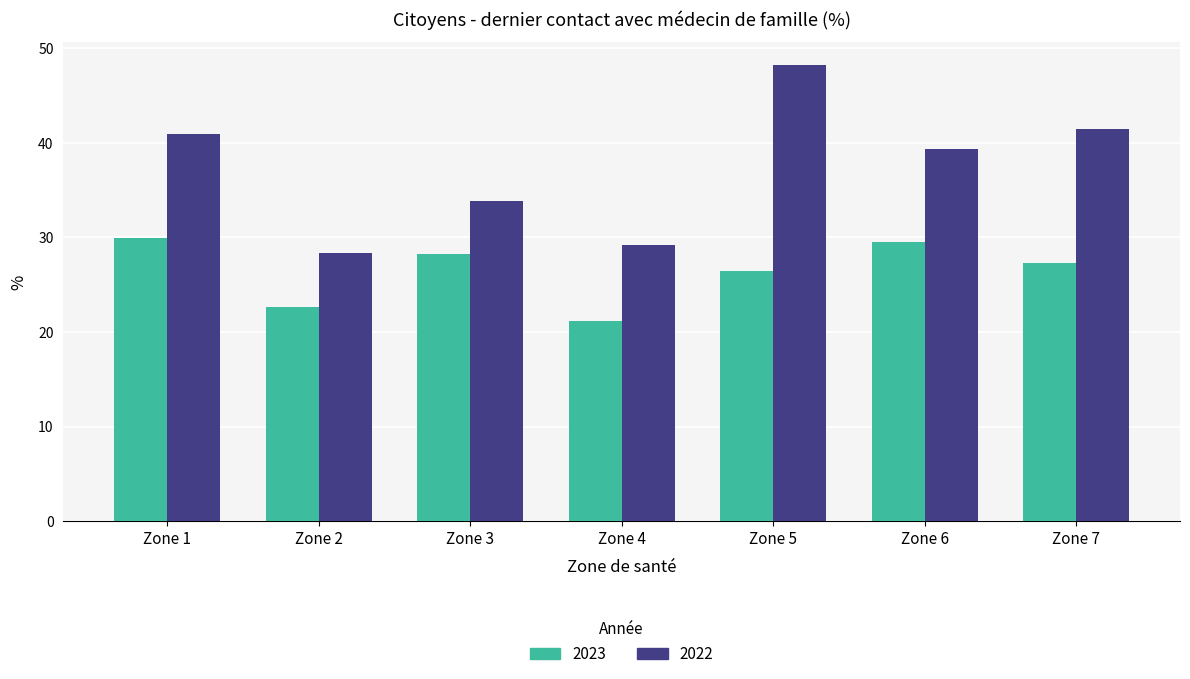

Count the number of data series in this chart.

2